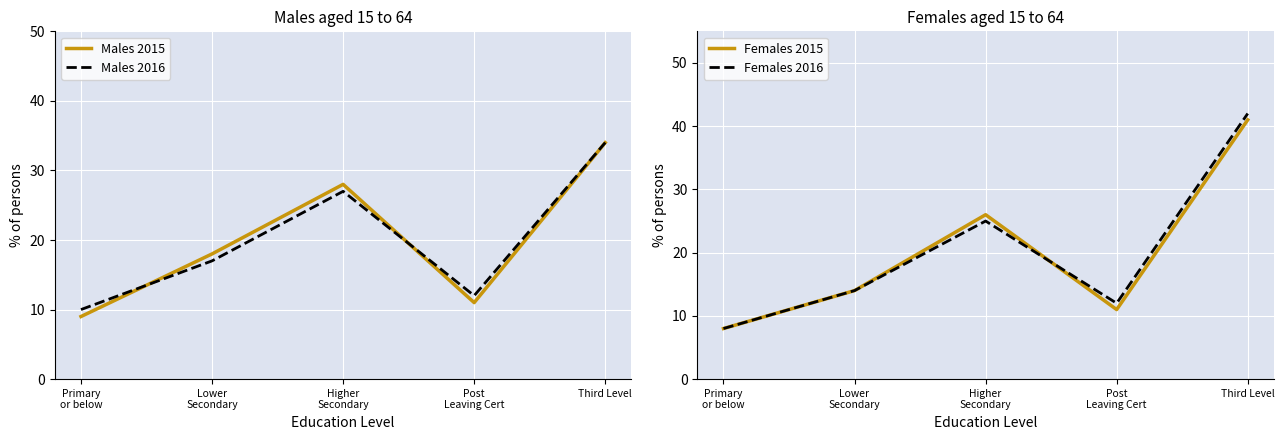

What is the greatest value displayed?

42